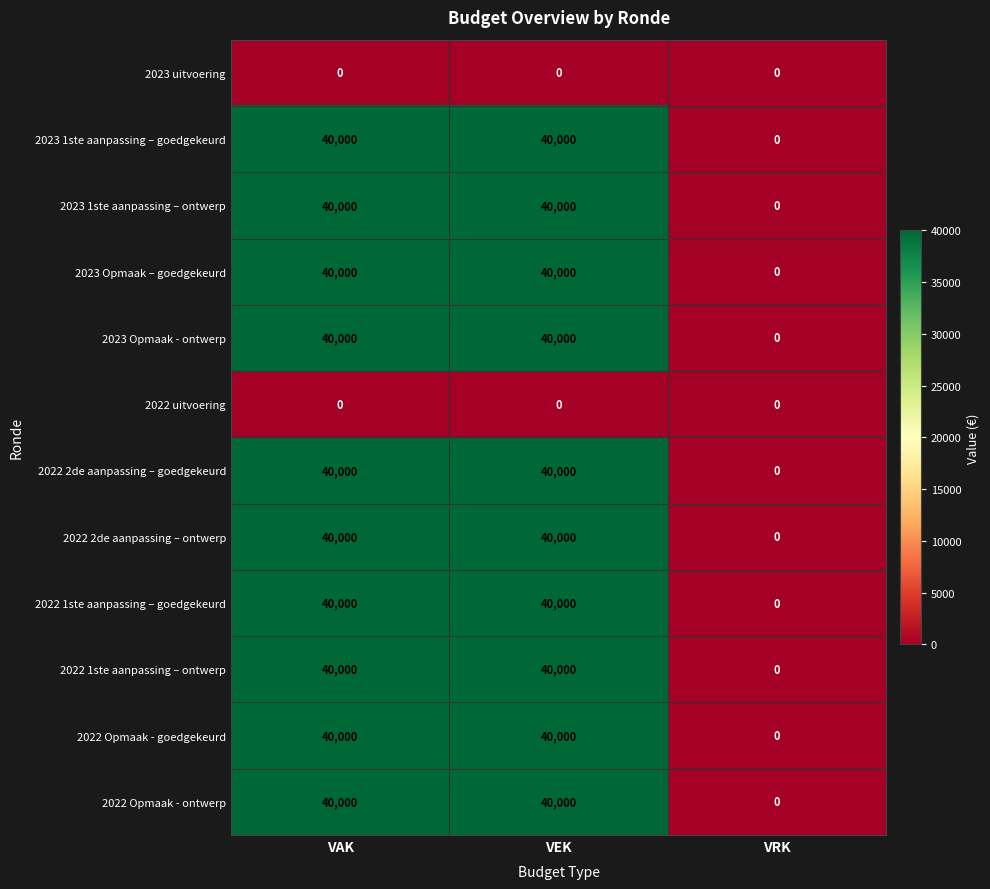

What is the difference between the highest and lowest values at VAK?

40000